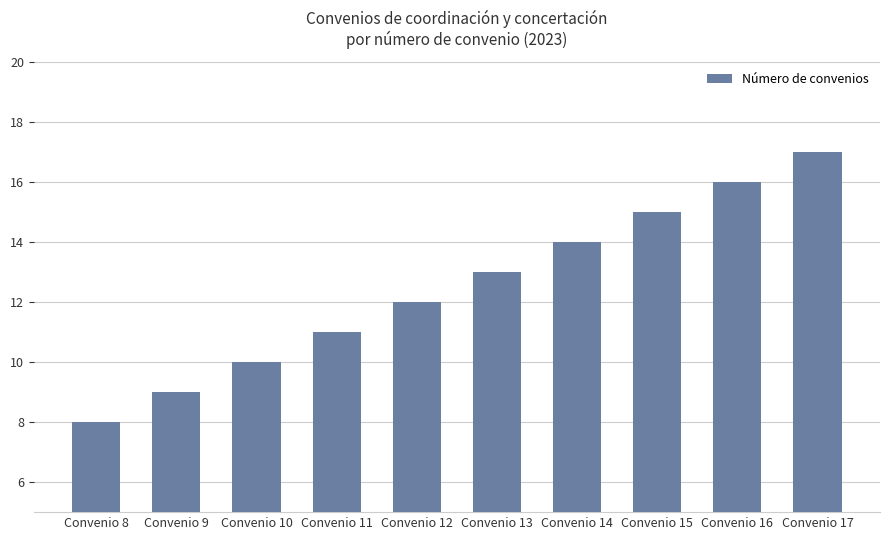

Approximately how many times larger is the value at Convenio 10 compared to Convenio 12?

0.8